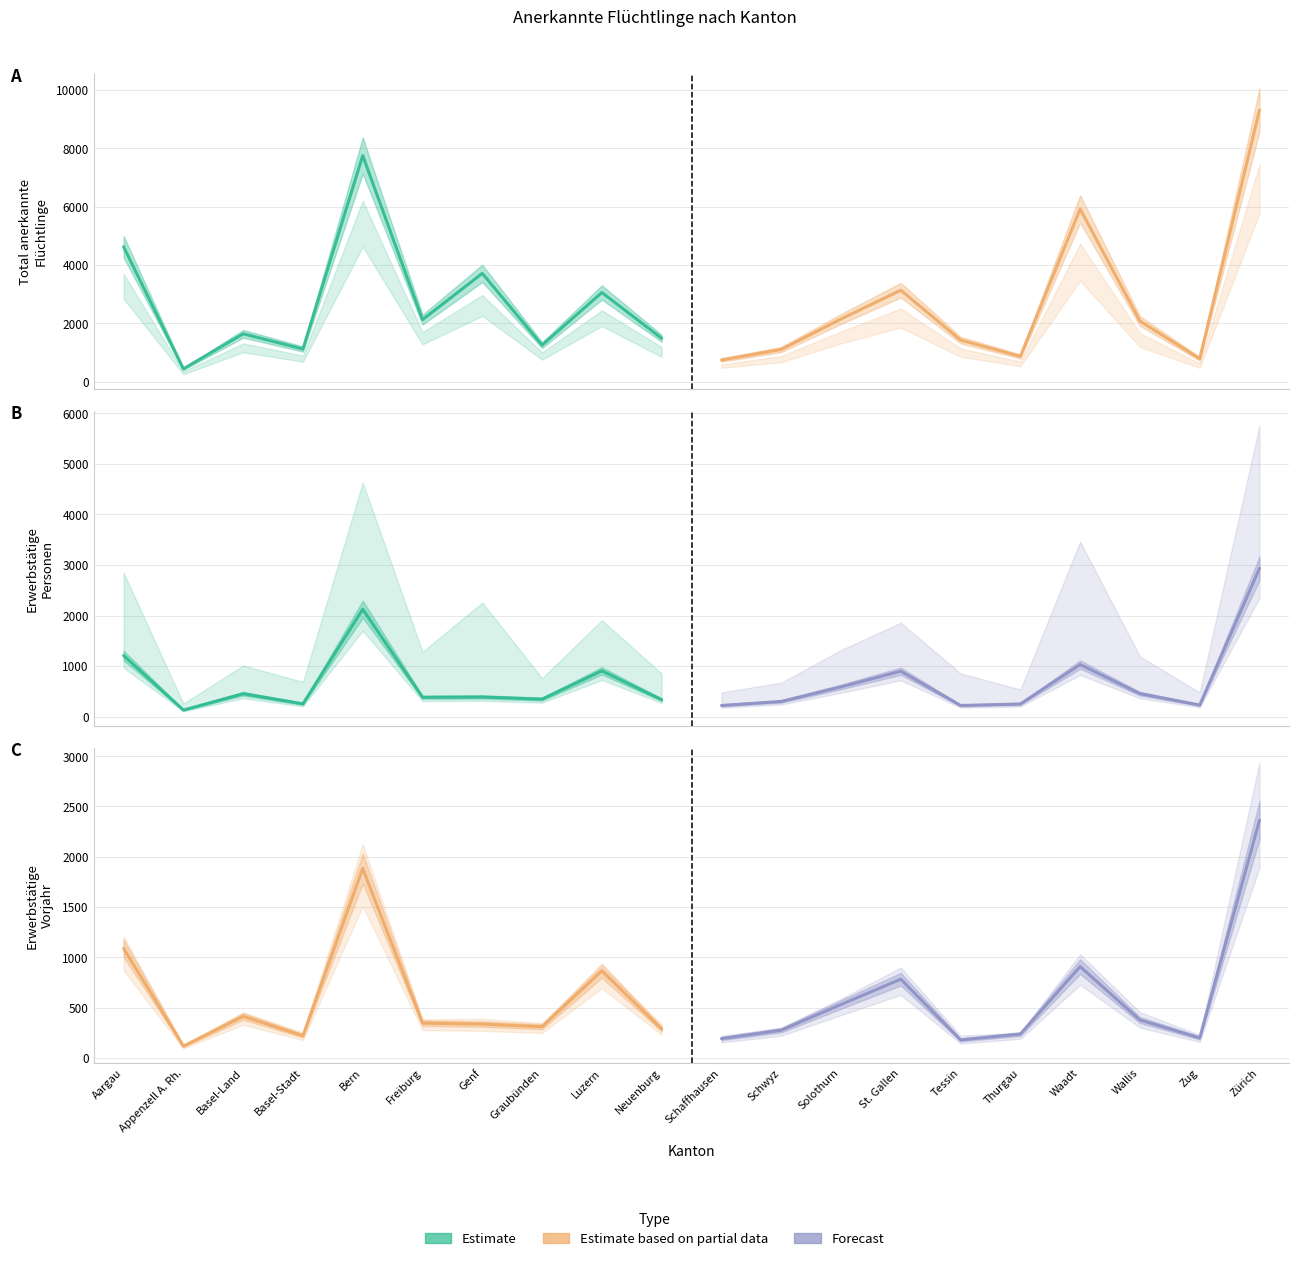

Where is the first local maximum for Estimate based on partial data?

Basel-Land